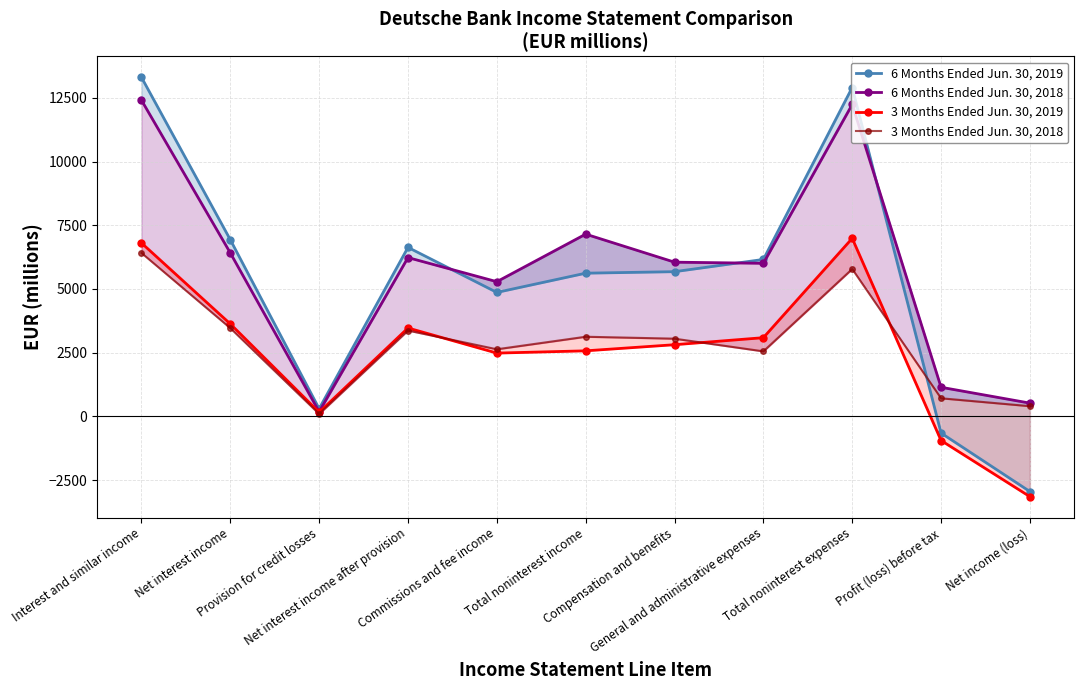

Which has a higher value, Total noninterest expenses or Net interest income?

Total noninterest expenses